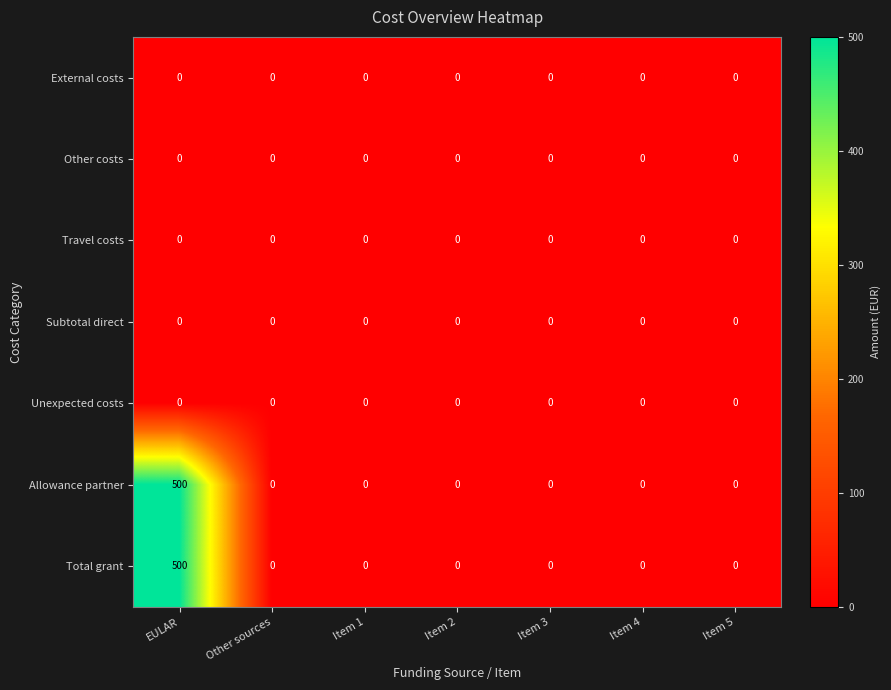

What is the difference between the highest and lowest values at EULAR?

500